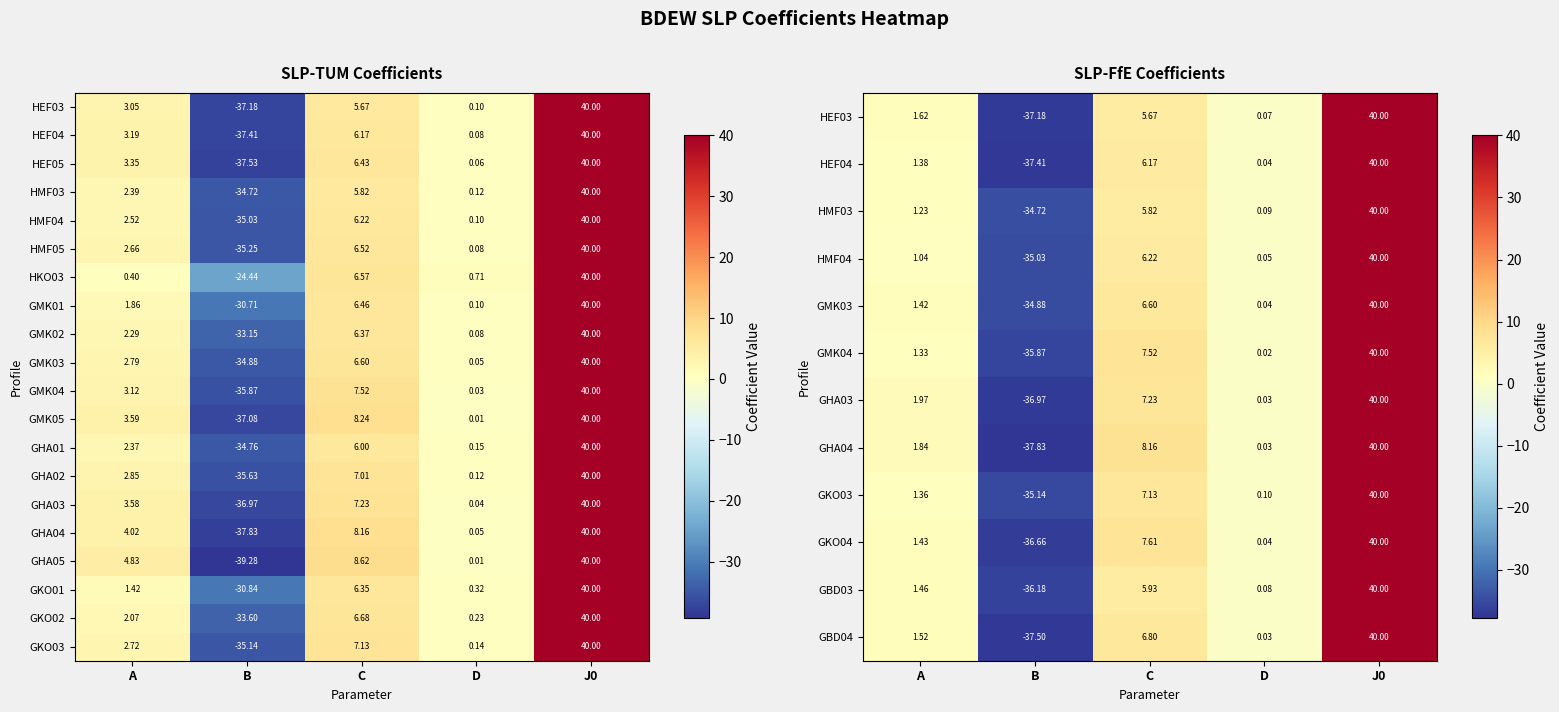

Where does the GMK01 series first go above 1?

A